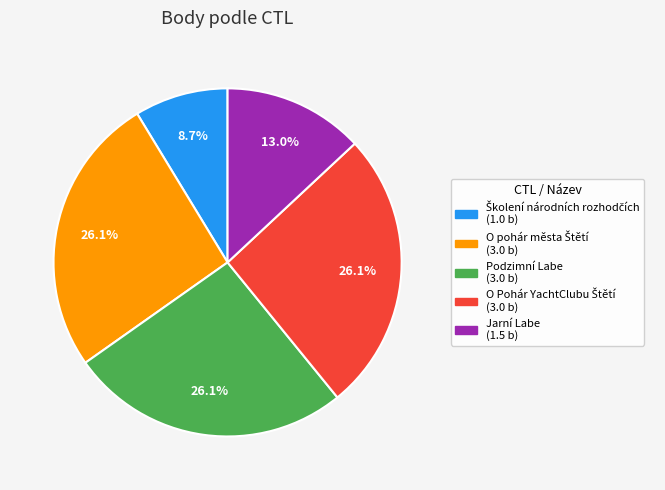

Does any single category account for the majority?

No